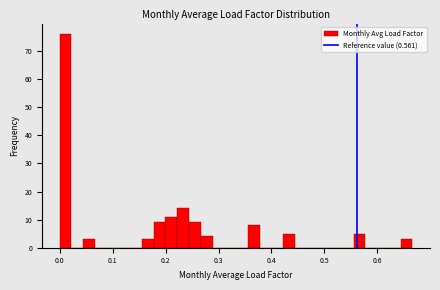

Around what value on the x-axis is the tallest bar? Give the approximate position of its centre, as read against the axis.

0.01